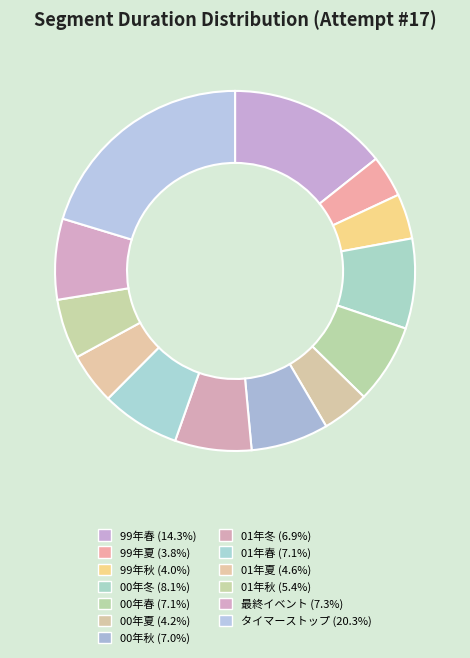

Count the number of slices in the pie.

13